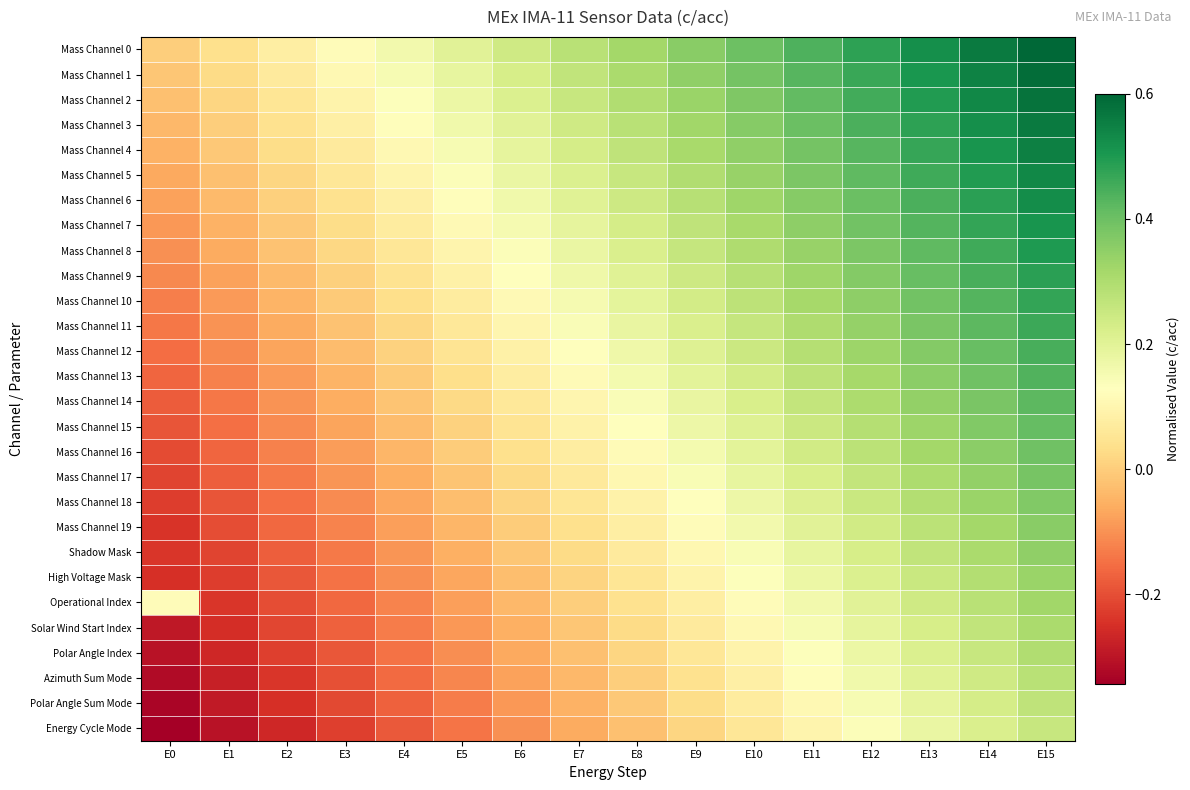

What is the total value across all series at E13?

9.8